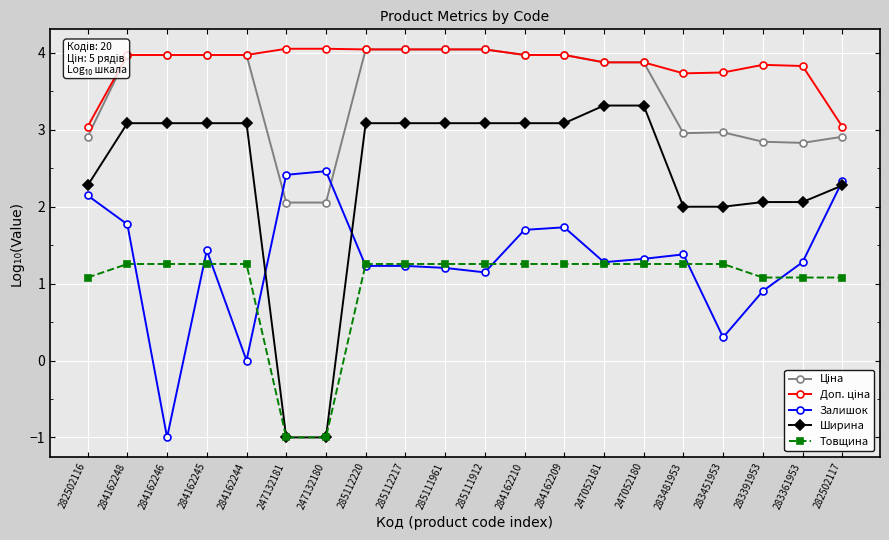

Is it true that Товщина equals 1.3 at 283451953?

True